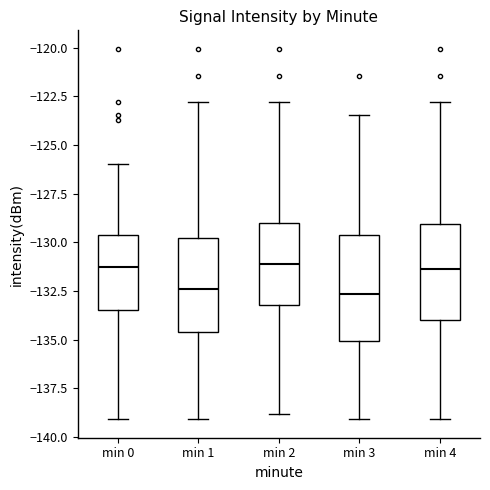

Reading left to right, transcribe this box plot: for each box, give where its median line is, the range the box spans, and where its two whiskers end, as read against the y-axis. The values are not printed on the chart, so give them approximately, as read against the axis.

min 0: median -131.5, box -133.5 to -129.5, whiskers -139.0 to -126.0
min 1: median -132.5, box -134.5 to -130.0, whiskers -139.0 to -123.0
min 2: median -131.0, box -133.0 to -129.0, whiskers -139.0 to -123.0
min 3: median -132.5, box -135.0 to -129.5, whiskers -139.0 to -123.5
min 4: median -131.5, box -134.0 to -129.0, whiskers -139.0 to -123.0